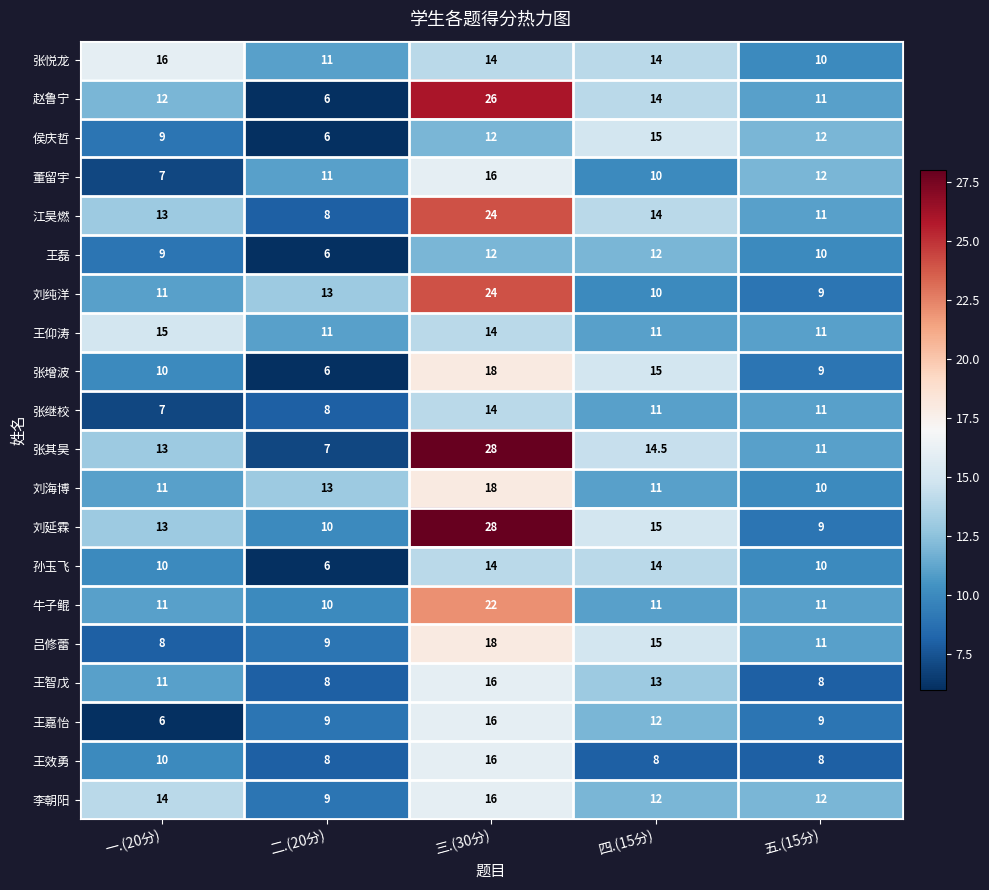

Read the 张悦龙 value at 二.(20分).

11.0